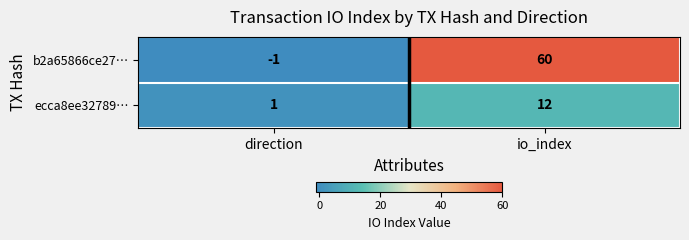

Where is b2a65866ce27… nearest to the value 29?

direction